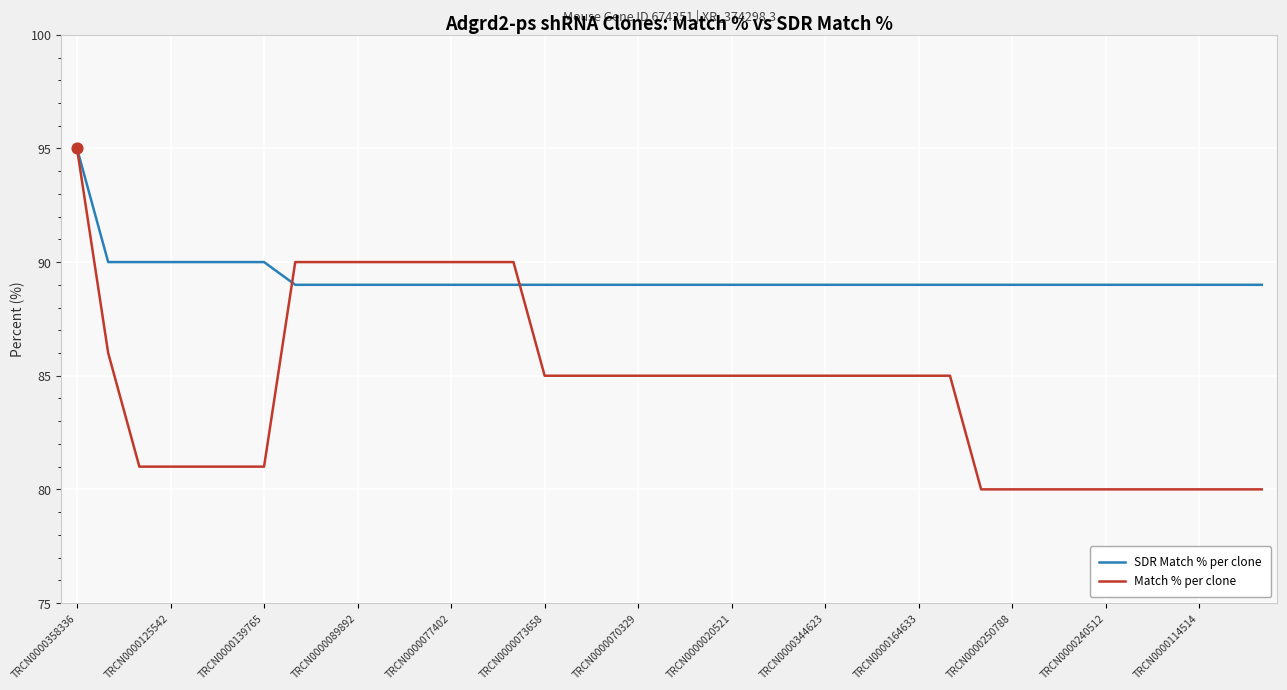

At how many categories does at least one series exceed 93?

1